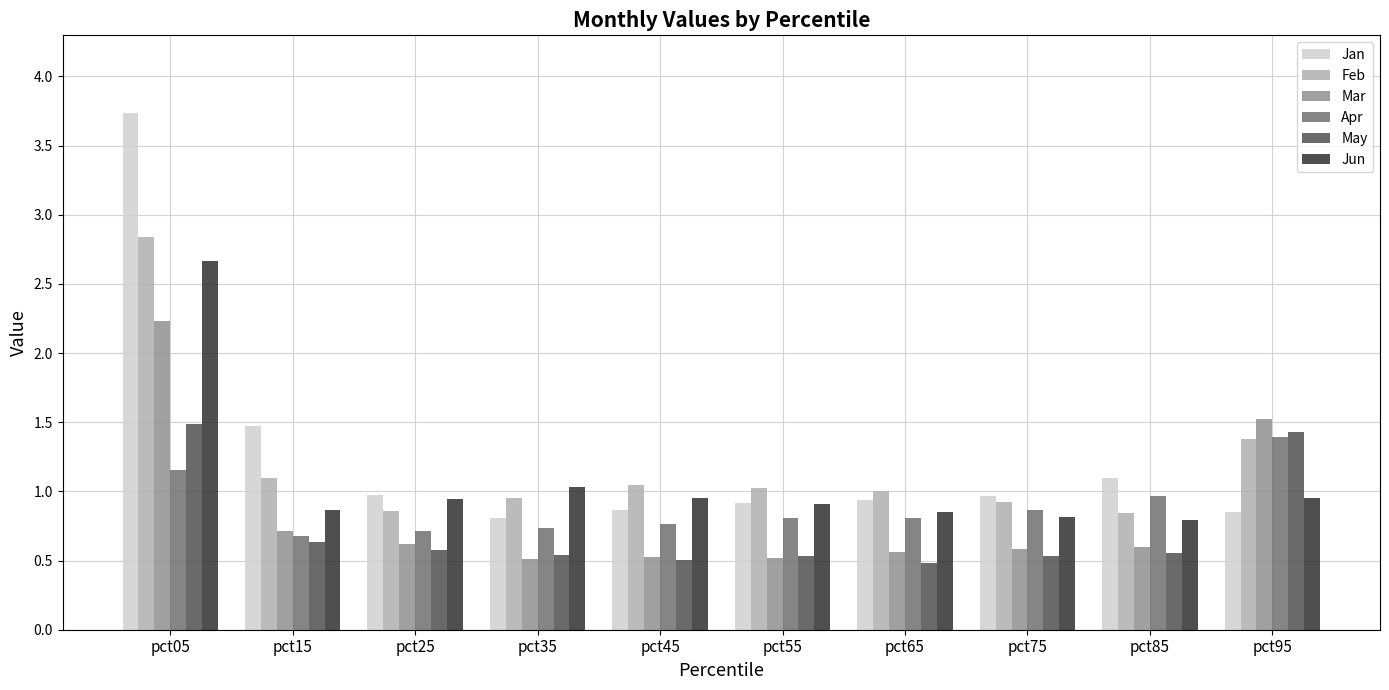

What is the total value across all series at pct45?

4.7